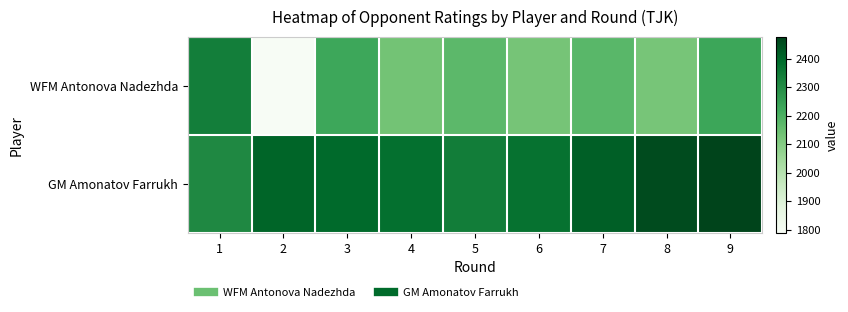

What is the difference between the highest and lowest values at 7?

242